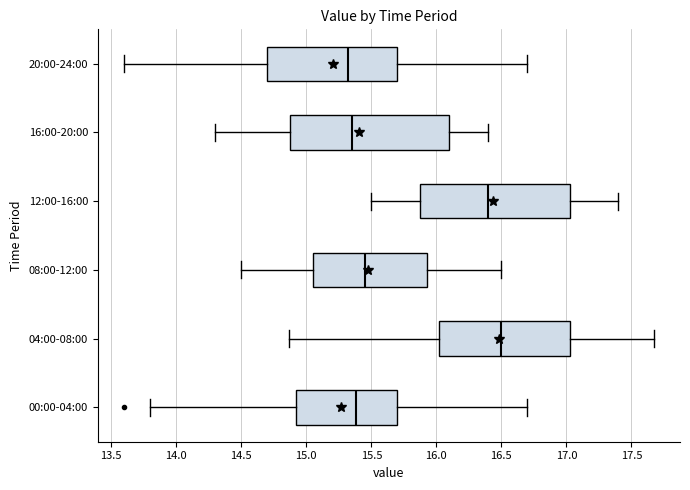

Reading bottom to top, transcribe this box plot: for each box, give where its median line is, the range the box spans, and where its two whiskers end, as read against the x-axis. The values are not printed on the chart, so give them approximately, as read against the axis.

00:00-04:00: median 15.40, box 14.90 to 15.70, whiskers 13.80 to 16.70
04:00-08:00: median 16.50, box 16.00 to 17.05, whiskers 14.85 to 17.65
08:00-12:00: median 15.45, box 15.05 to 15.95, whiskers 14.50 to 16.50
12:00-16:00: median 16.40, box 15.90 to 17.05, whiskers 15.50 to 17.40
16:00-20:00: median 15.35, box 14.90 to 16.10, whiskers 14.30 to 16.40
20:00-24:00: median 15.30, box 14.70 to 15.70, whiskers 13.60 to 16.70